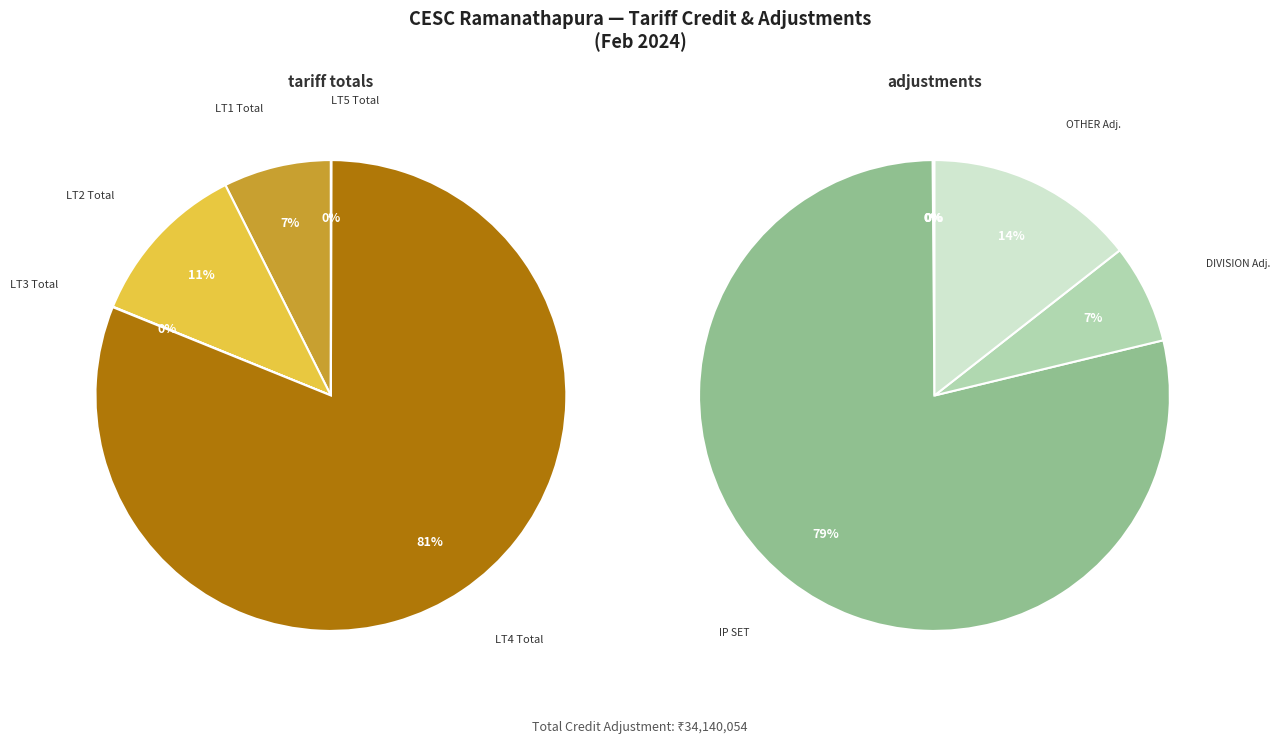

Is there a majority slice in this chart?

Yes